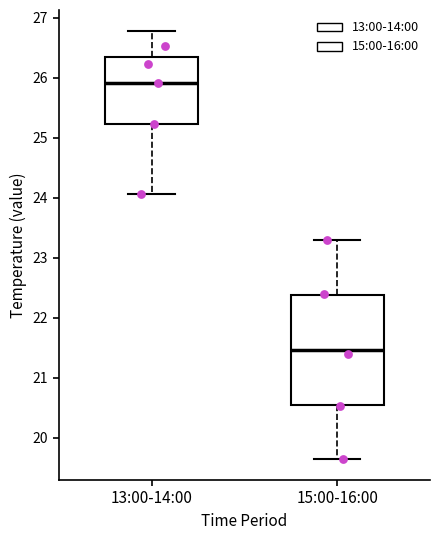

Which box's median line is the highest?

13:00-14:00